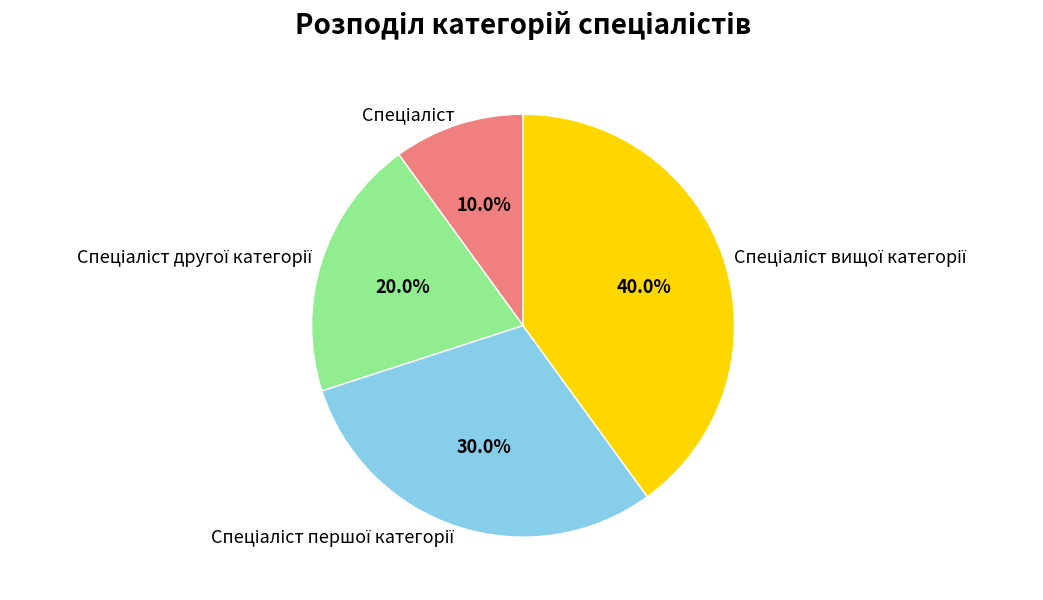

How many slices are in this pie chart?

4